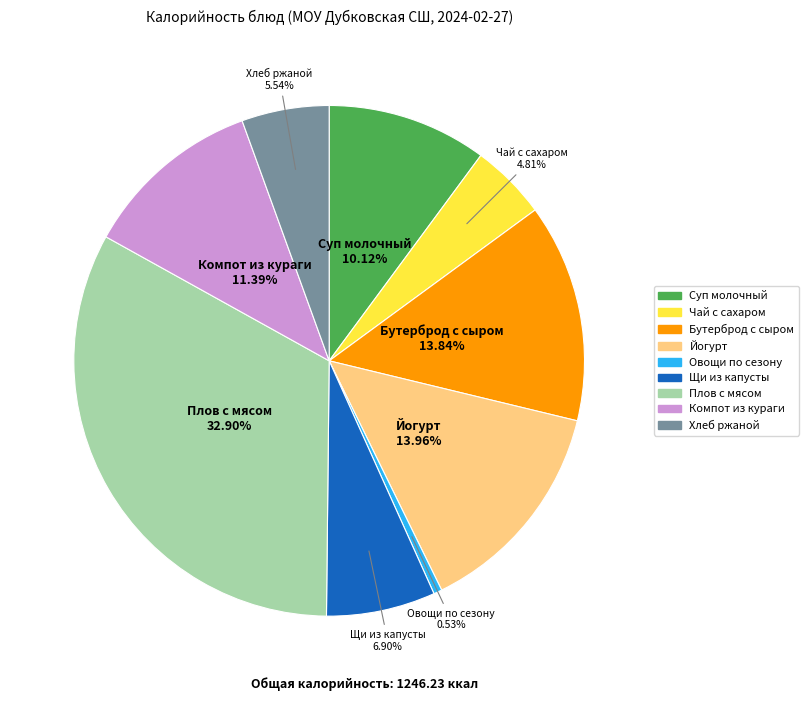

Is there any slice that represents more than half of the pie?

No